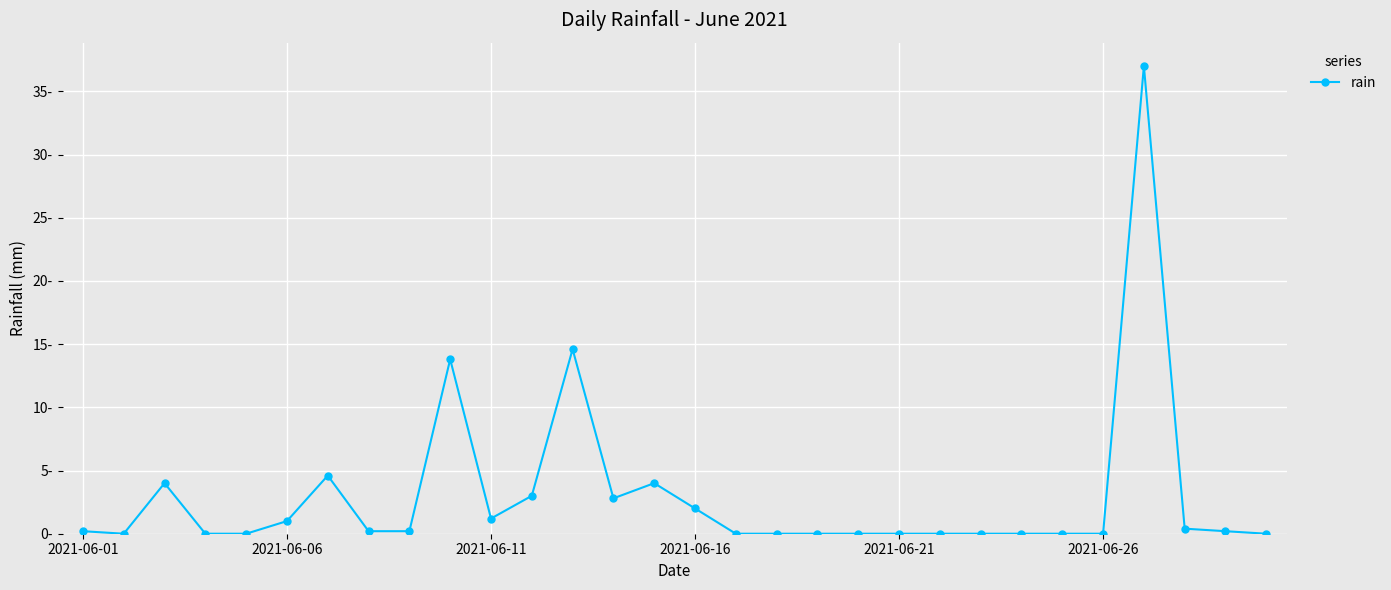

Reading left to right, extract all data points from this chart.

0.2	0.0	4.0	0.0	0.0	1.0	4.6	0.2	0.2	13.8	1.2	3.0	14.6	2.8	4.0	2.0	0.0	0.0	0.0	0.0	0.0	0.0	0.0	0.0	0.0	0.0	37.0	0.4	0.2	0.0